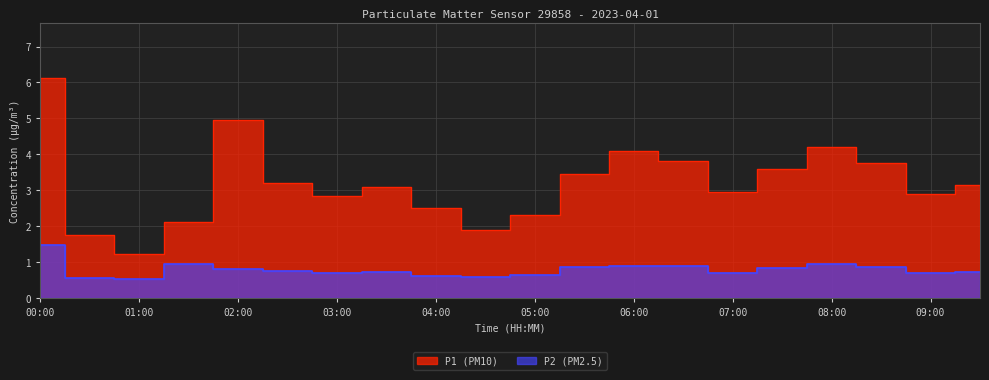

Which category has the highest value in the P1 series?

00:00